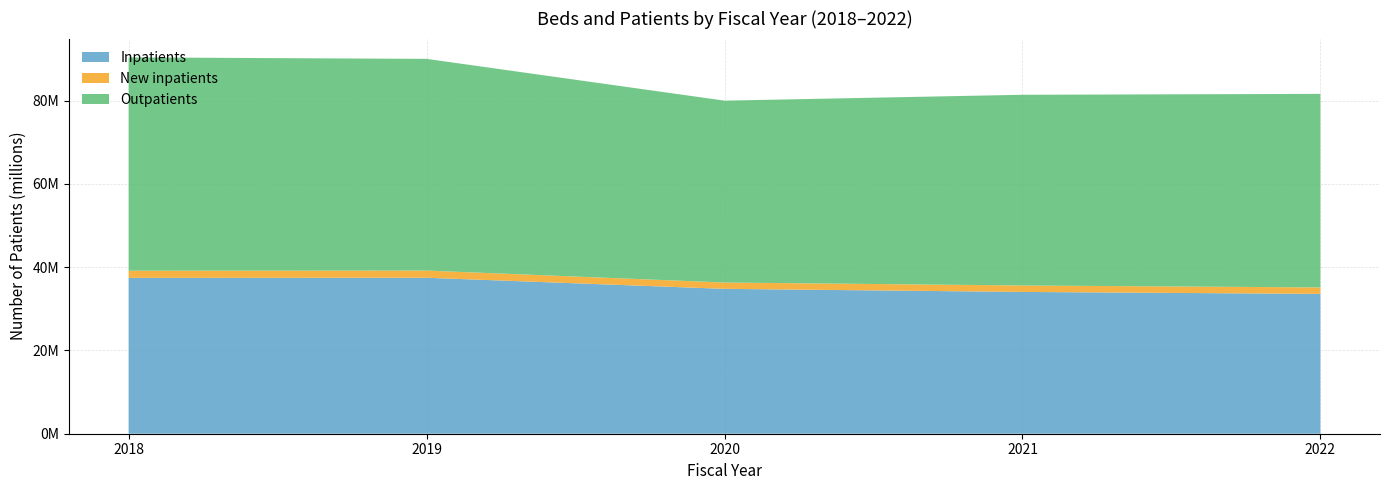

Reading left to right, extract all data points from this chart.

Inpatients: 2018=37427425	2019=37457034	2020=34793569	2021=34052111	2022=33582331
New inpatients: 2018=1717409	2019=1725836	2020=1519988	2021=1549363	2022=1552215
Outpatients: 2018=51235645	2019=50844860	2020=43678092	2021=45802703	2022=46484802